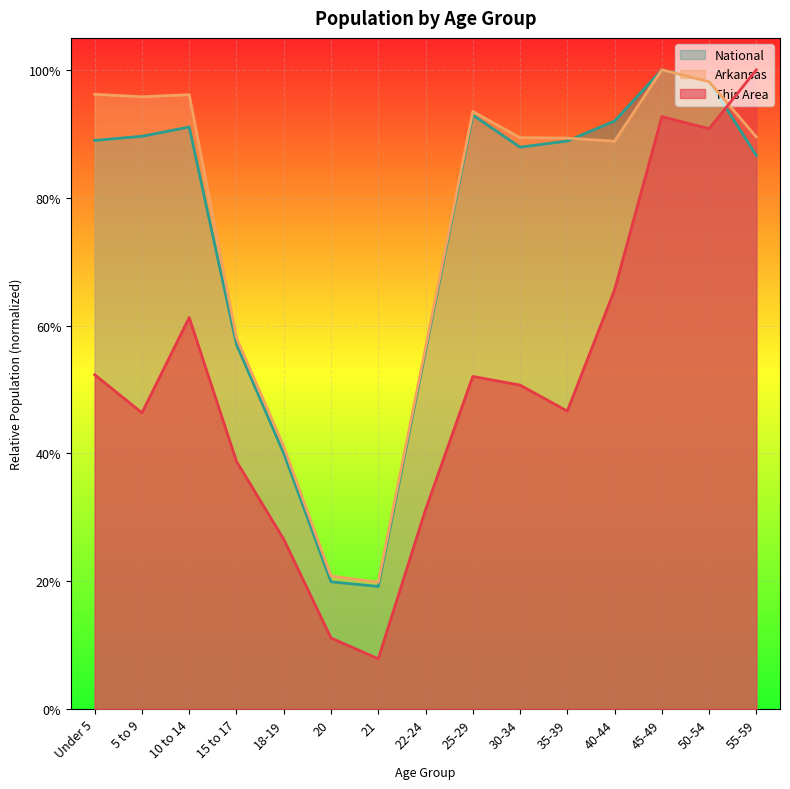

At 5 to 9, list the series in order from smallest to largest.

This Area, National, Arkansas